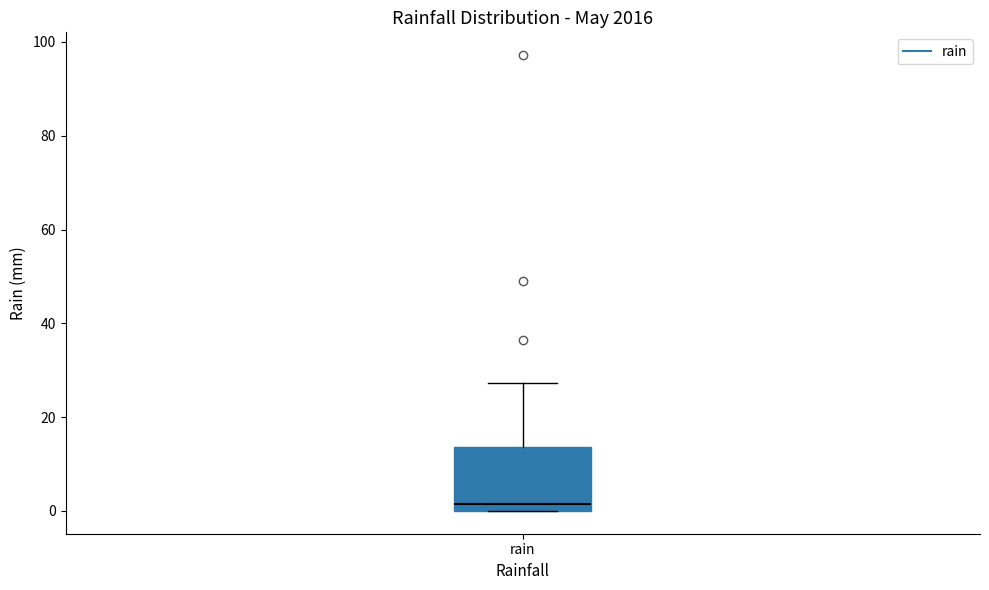

Where is the upper edge of the box for rain on the y-axis? The values are not printed on the chart, so give them approximately, as read against the axis.

14